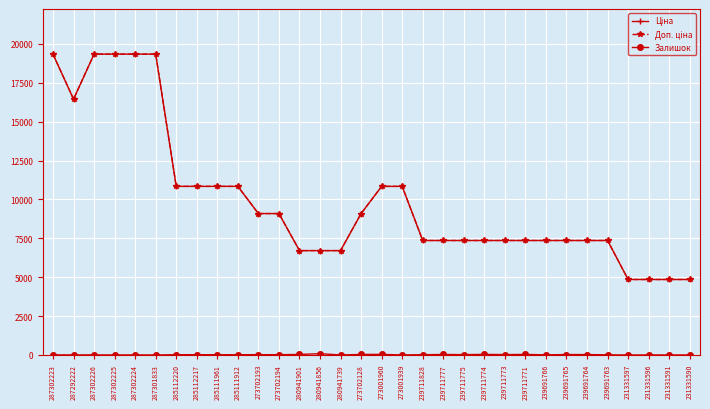

At how many categories does at least one series exceed 13765?

6